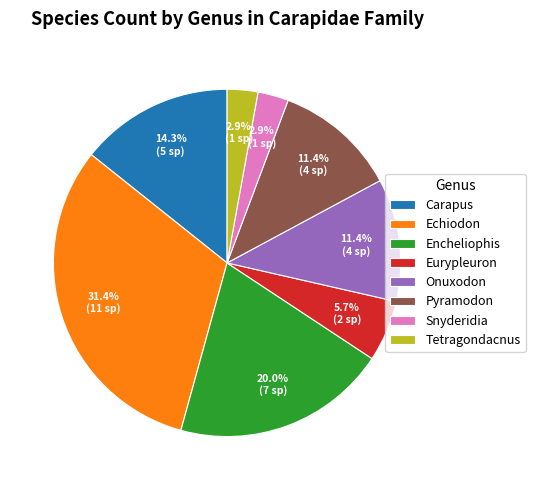

To the nearest percent, what is the combined percentage of Snyderidia and Tetragondacnus?

6%